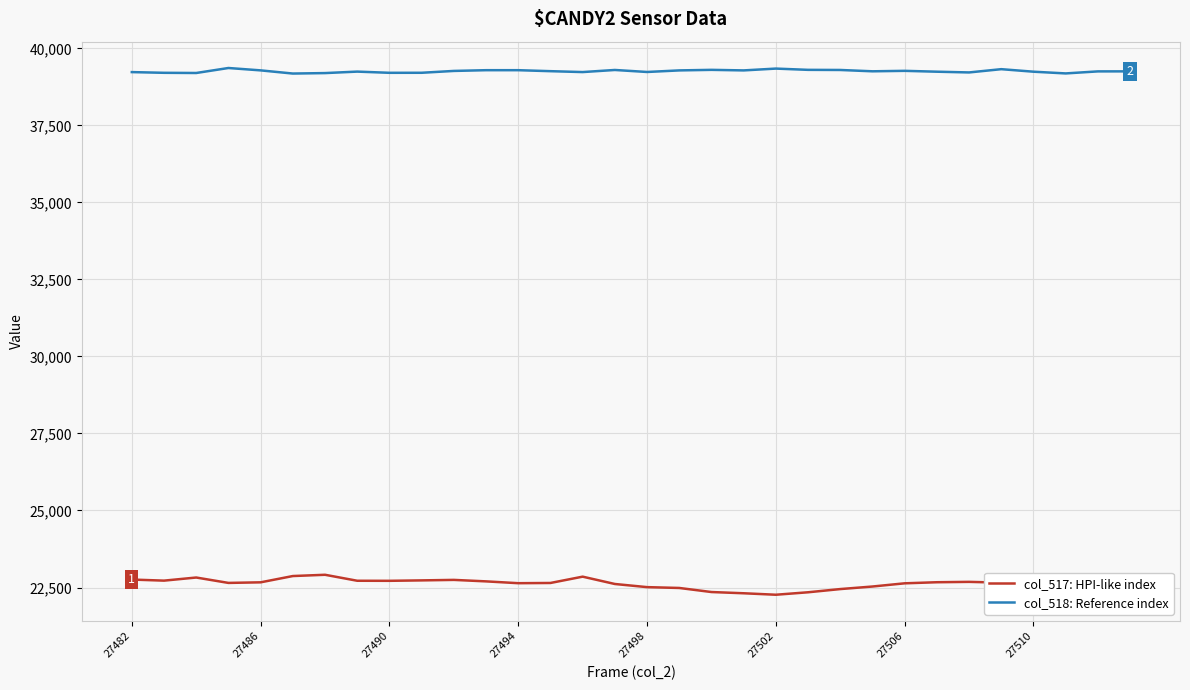

Which series has the largest total across all categories?

col_518: Reference index